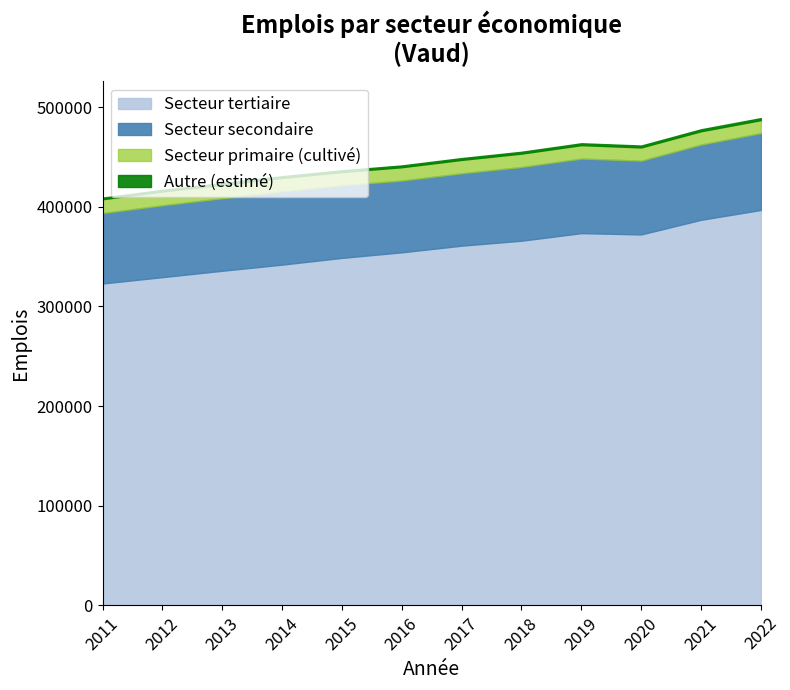

How many data points in Secteur tertiaire are less than 361025?

6